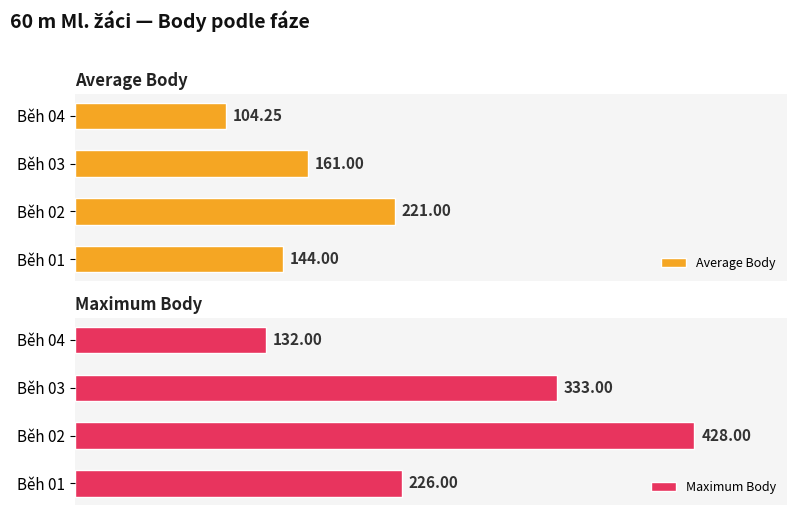

What is the average value of the Average Body series?

157.6